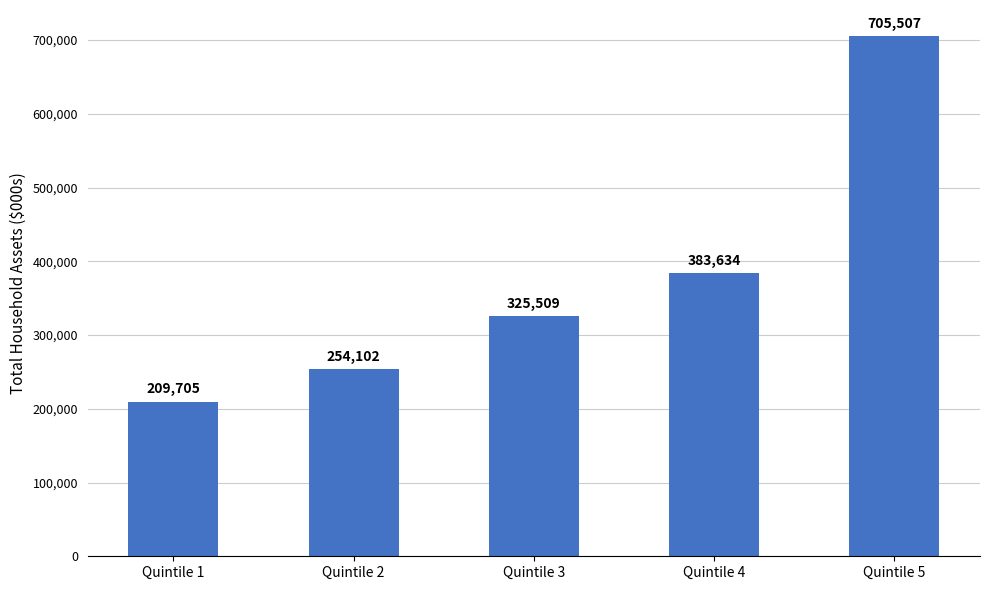

Does the chart contain any negative values?

No